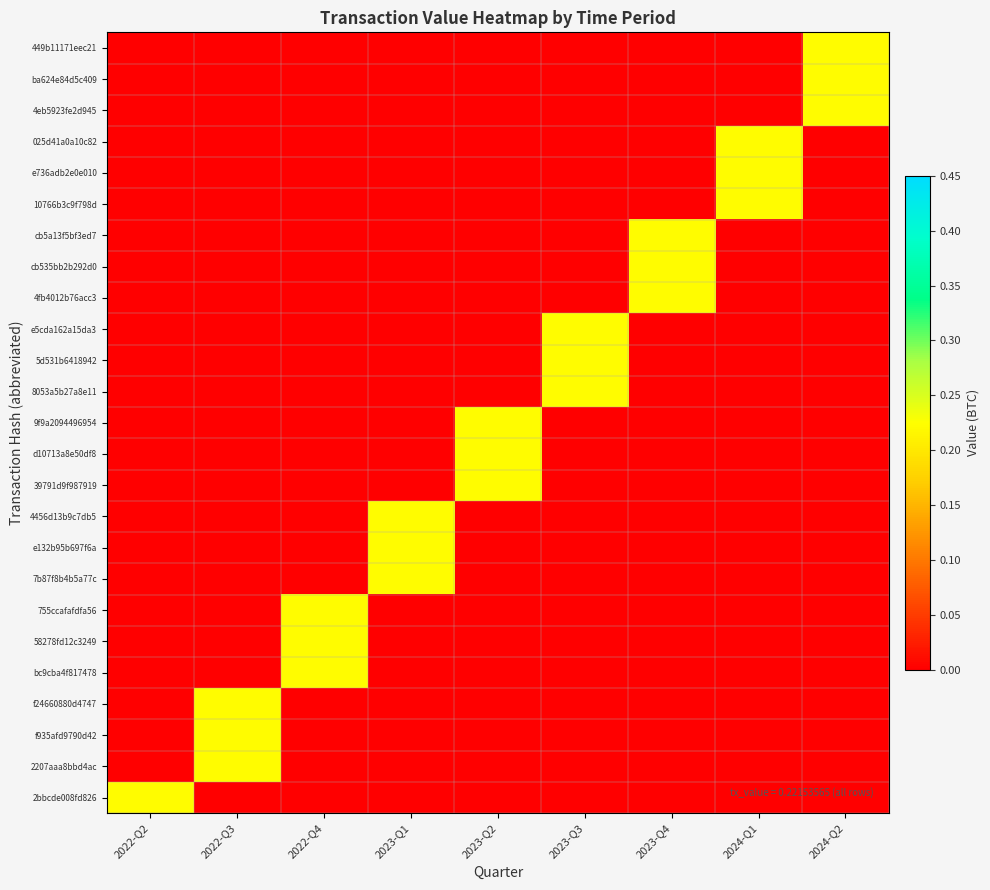

Rank the series at 2022-Q3 from highest to lowest value.

f24660880d4747, f935afd9790d42, 2207aaa8bbd4ac, 449b11171eec21, ba624e84d5c409, 4eb5923fe2d945, 025d41a0a10c82, e736adb2e0e010, 10766b3c9f798d, cb5a13f5bf3ed7, cb535bb2b292d0, 4fb4012b76acc3, e5cda162a15da3, 5d531b6418942, 8053a5b27a8e11, 9f9a2094496954, d10713a8e50df8, 39791d9f987919, 4456d13b9c7db5, e132b95b697f6a, 7b87f8b4b5a77c, 755ccafafdfa56, 58278fd12c3249, bc9cba4f817478, 2bbcde008fd826